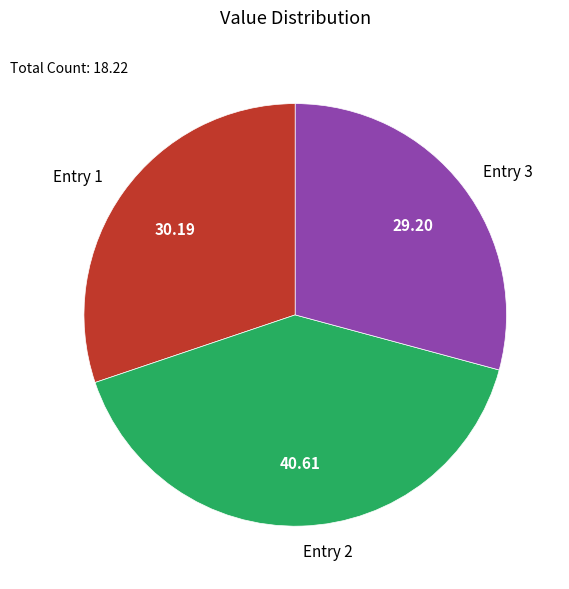

What is the ratio of the value at Entry 1 to the value at Entry 2?

0.7